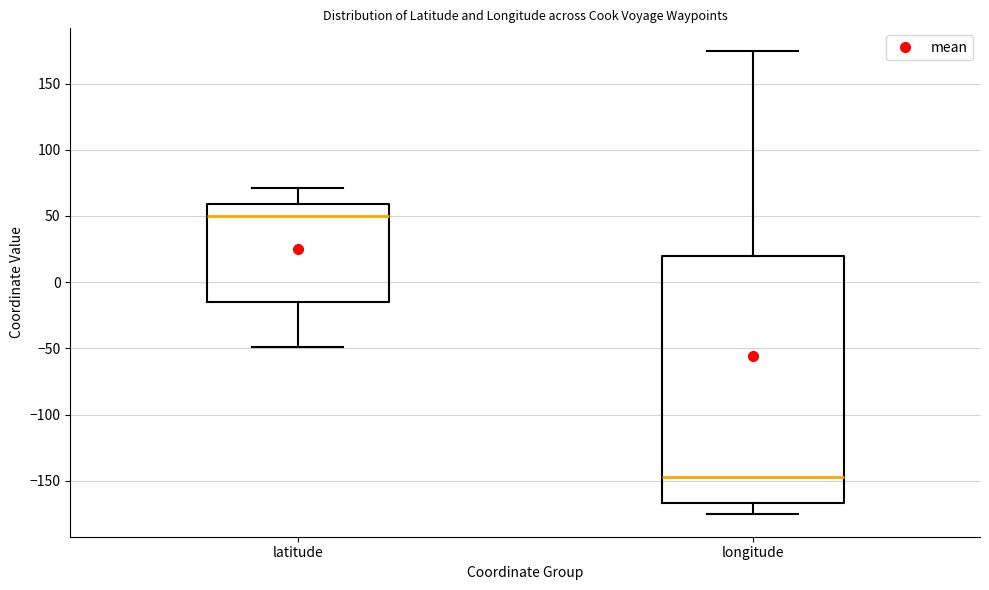

Which box is the tallest, from its lower edge to its upper edge?

longitude